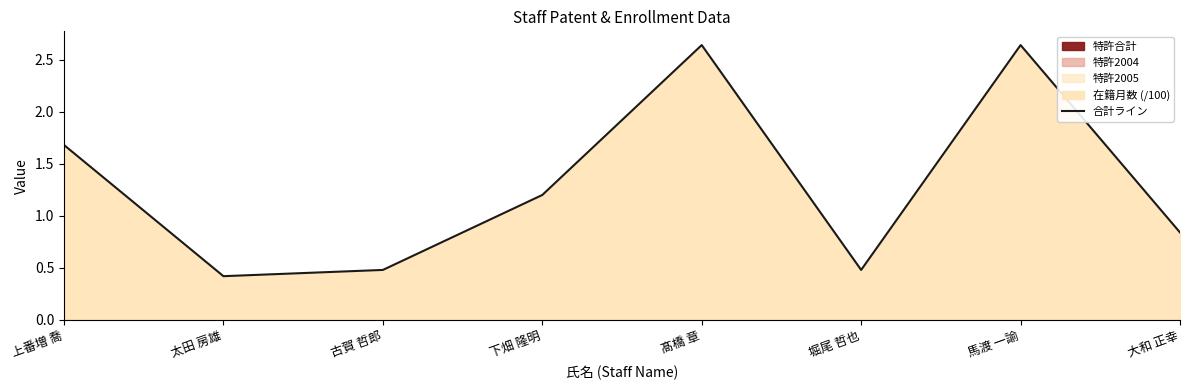

List the labels in order of value, smallest first.

太田 房雄, 古賀 哲郎, 堀尾 哲也, 大和 正幸, 下畑 隆明, 上番増 喬, 髙橋 章, 馬渡 一諭